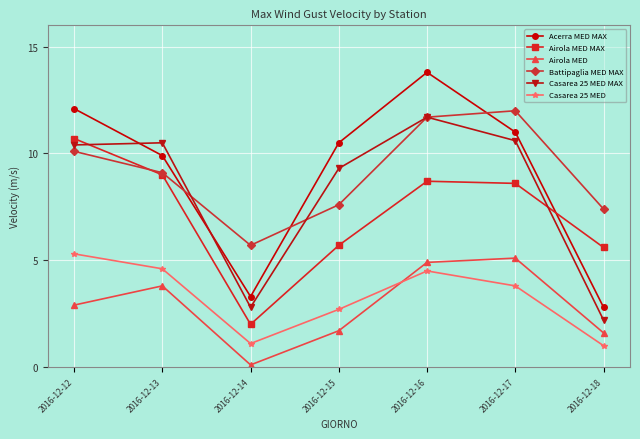

The value of Airola MED at 2016-12-16 is 4.9. True or false?

True